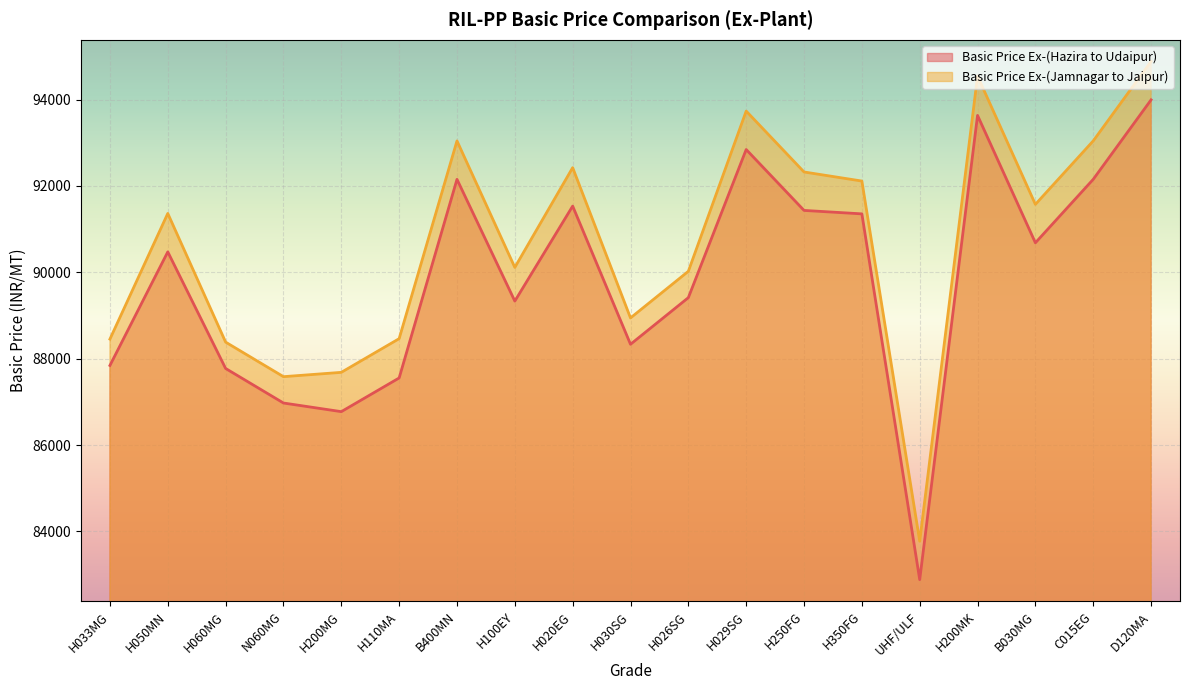

Reading right to left, transcribe all the data shown in this chart.

Basic Price Ex-(Hazira to Udaipur): 93994	92154	90684	93634	82884	91354	91434	92844	89414	88334	91534	89334	92154	87554	86774	86974	87774	90474	87844
Basic Price Ex-(Jamnagar to Jaipur): 94884	93044	91574	94544	83774	92114	92324	93734	90024	88944	92424	90114	93044	88464	87684	87584	88384	91364	88454